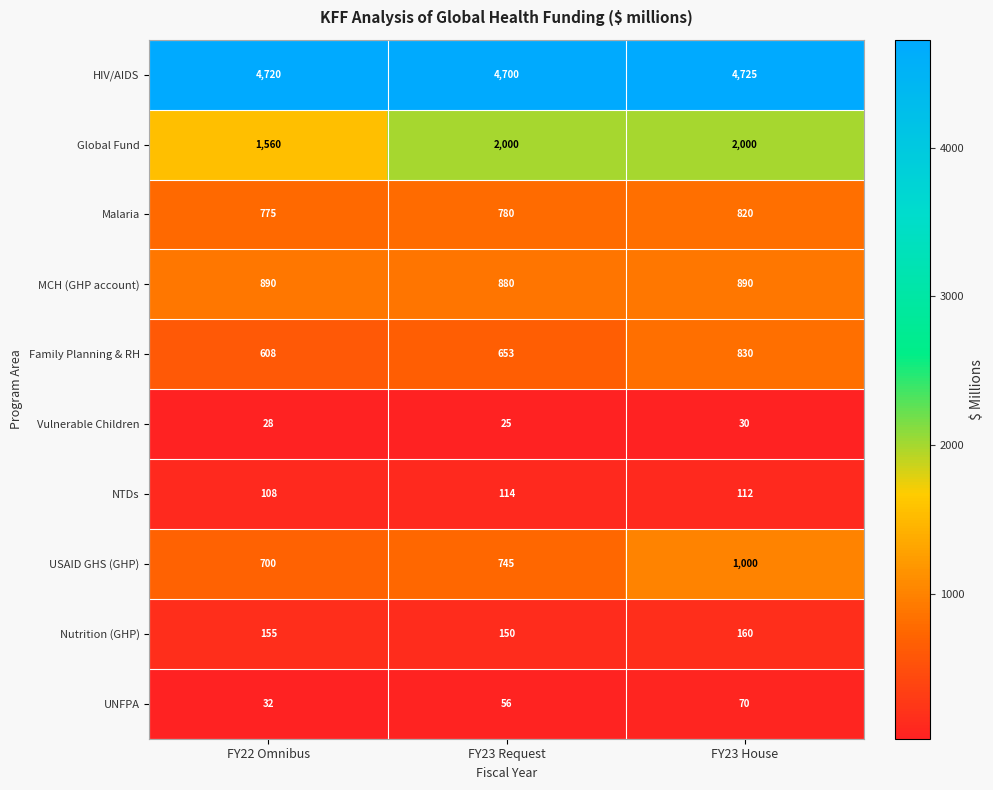

Count the NTDs values in the range 108 to 114.

3